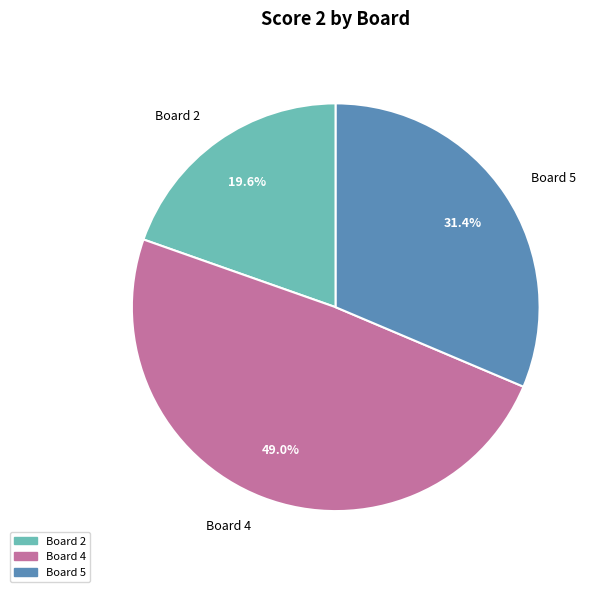

Is there any slice that represents more than half of the pie?

No